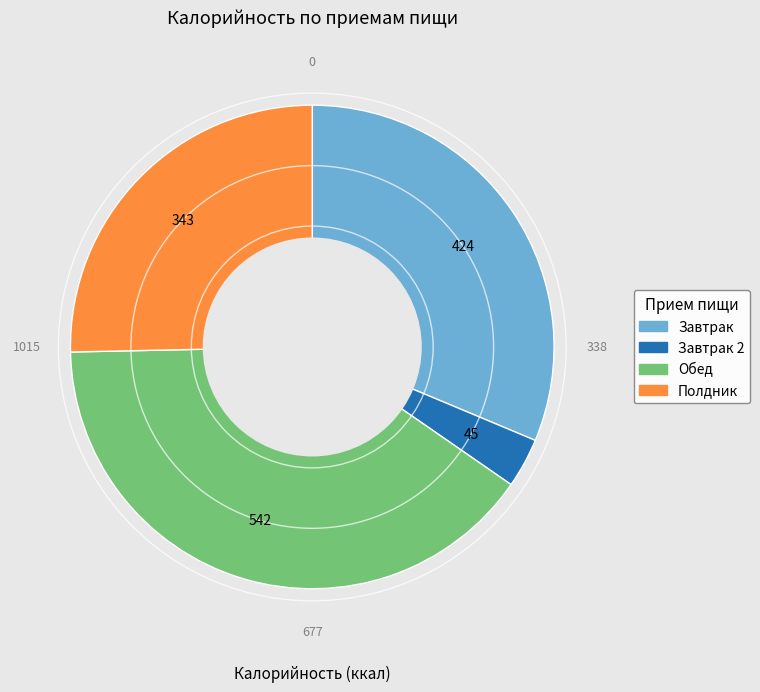

Is there any slice that represents more than half of the pie?

No